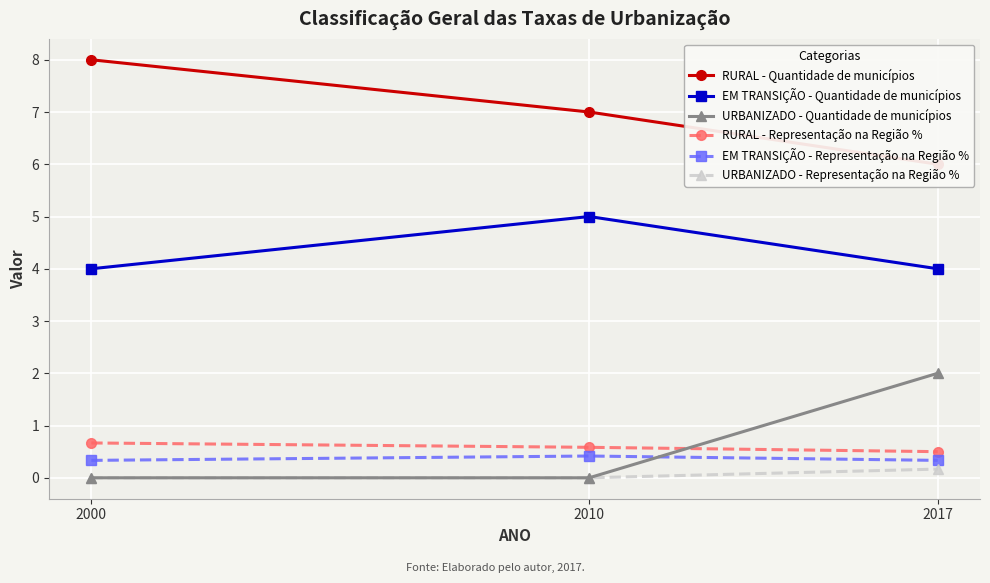

How many data points in URBANIZADO - Quantidade de municípios are above 0?

1